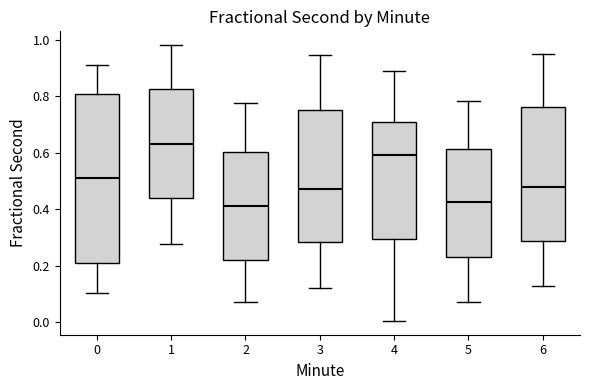

Reading left to right, read every box against the y-axis: the position of its median line, the range the box covers, and the ends of its whiskers. The values are not printed on the chart, so give them approximately, as read against the axis.

0: median 0.52, box 0.22 to 0.80, whiskers 0.10 to 0.92
1: median 0.64, box 0.44 to 0.82, whiskers 0.28 to 0.98
2: median 0.42, box 0.22 to 0.60, whiskers 0.08 to 0.78
3: median 0.48, box 0.28 to 0.76, whiskers 0.12 to 0.94
4: median 0.60, box 0.30 to 0.70, whiskers 0.00 to 0.88
5: median 0.42, box 0.24 to 0.62, whiskers 0.08 to 0.78
6: median 0.48, box 0.28 to 0.76, whiskers 0.12 to 0.94